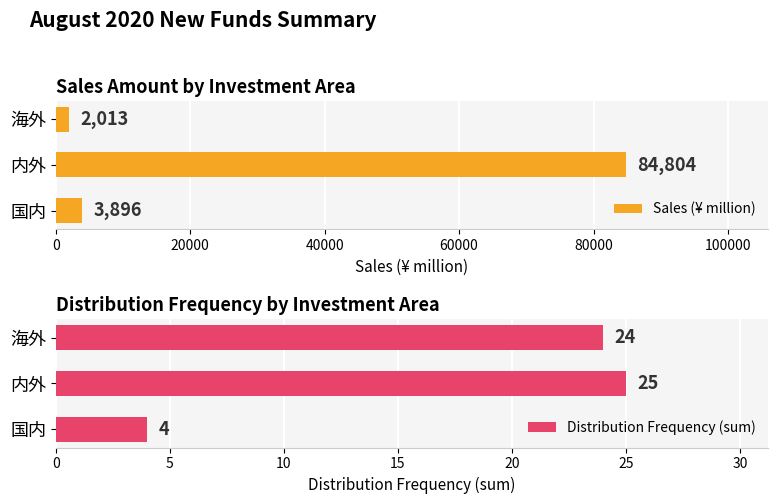

How many values in the Sales (¥ million) series are below 3896?

1